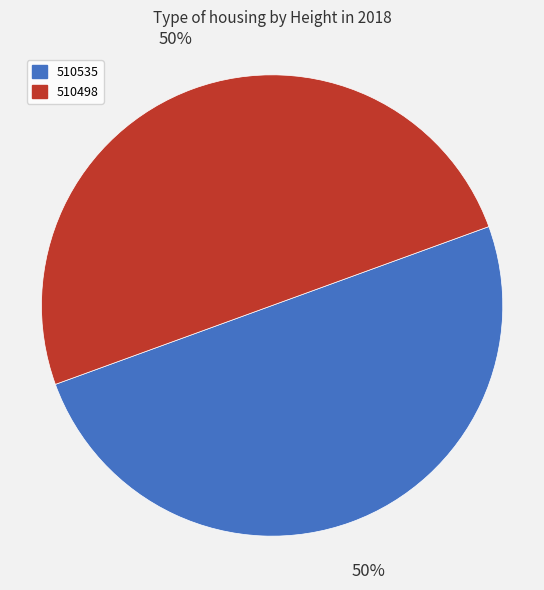

The 510498 slice represents 50% of the pie. True or false?

True